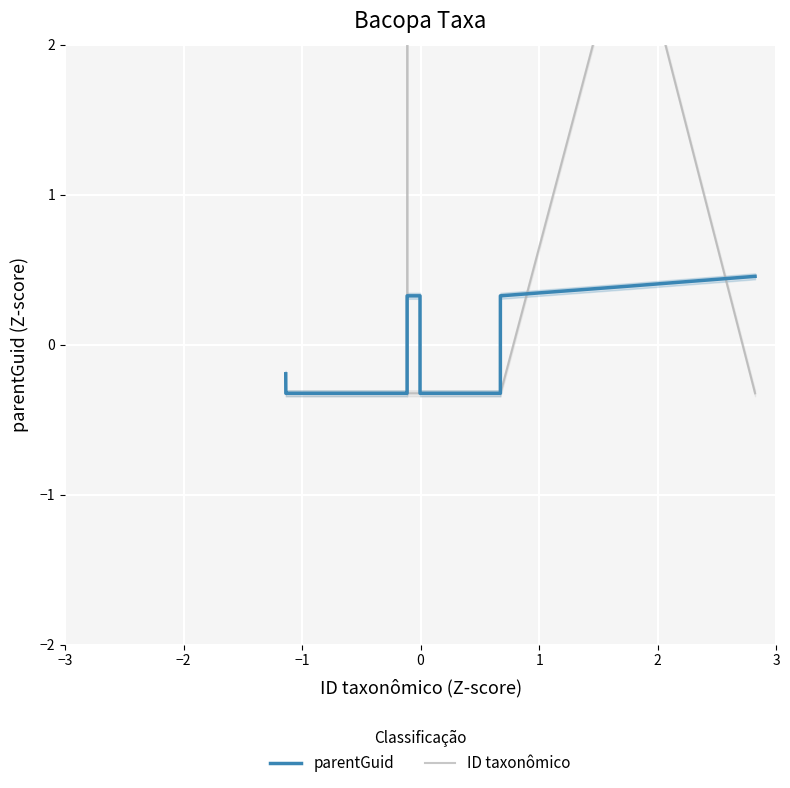

Is this an area chart (filled region under the line)?

No